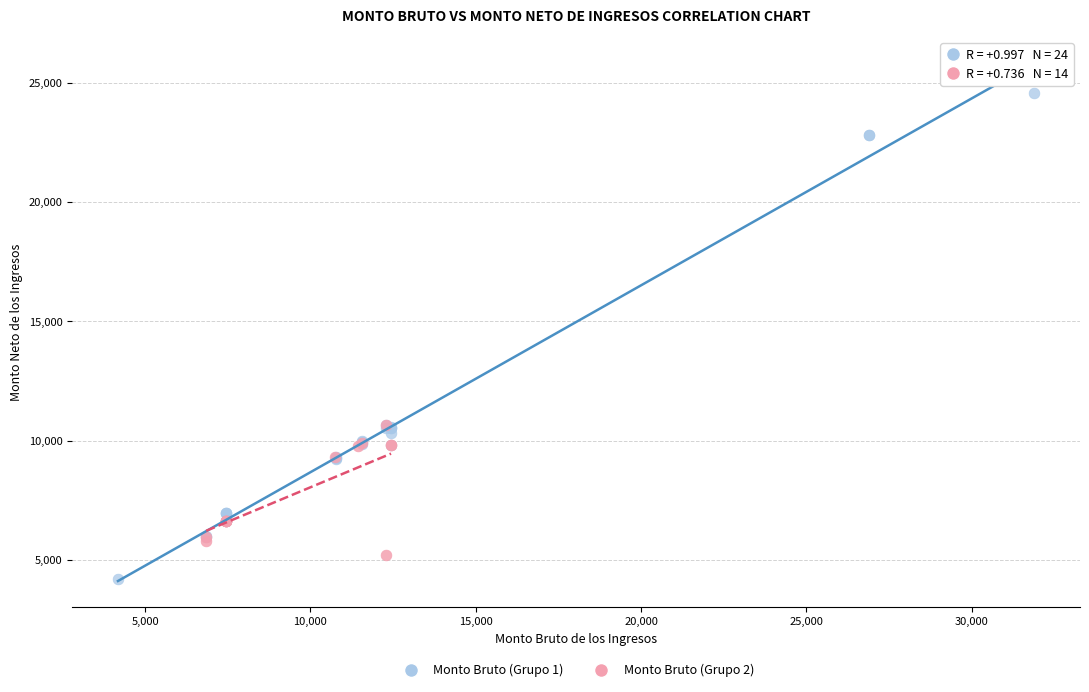

Which series reaches the minimum Y coordinate?

Monto Bruto (Grupo 1)